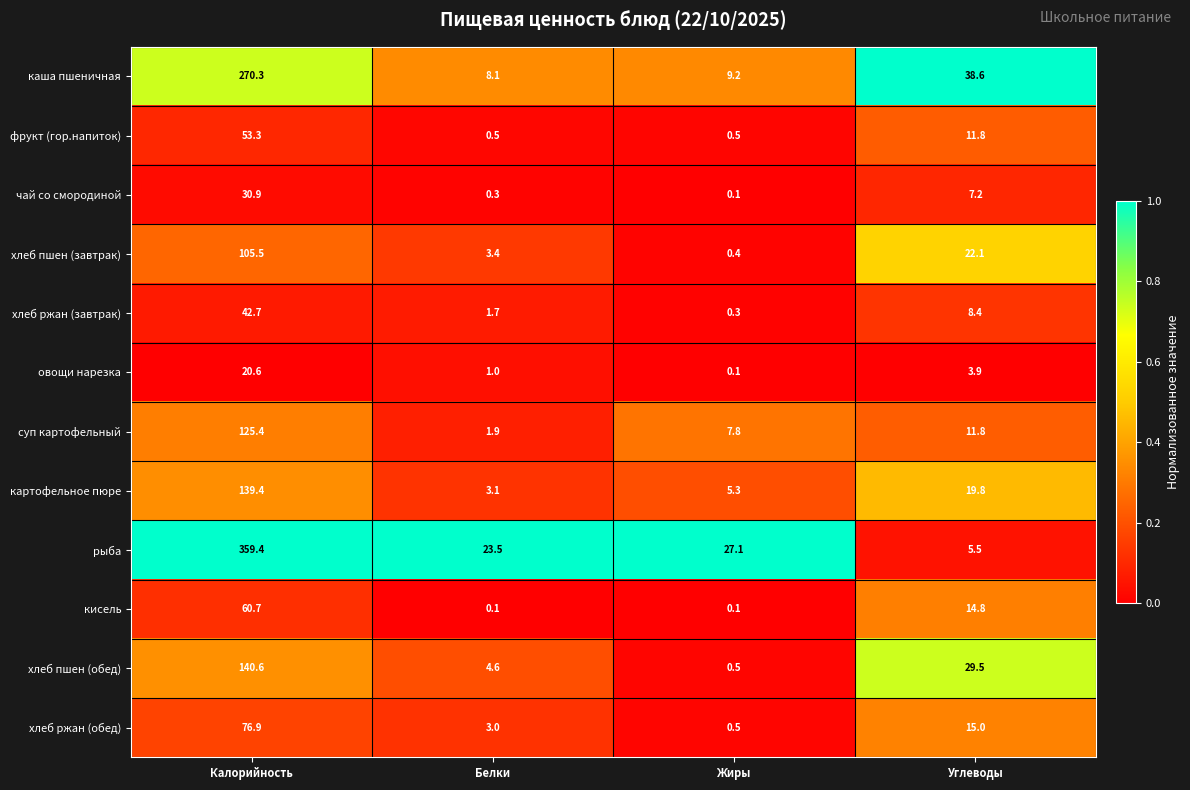

What is the difference between the maximum and minimum values in the картофельное пюре series?

136.3